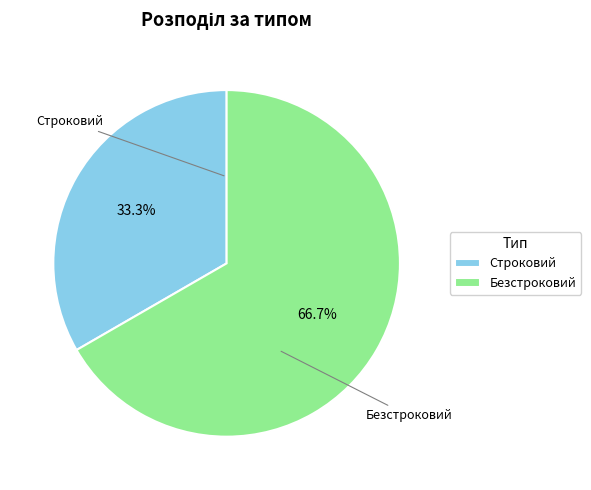

To the nearest percent, what is the difference between the Безстроковий and Строковий slice percentages?

33%